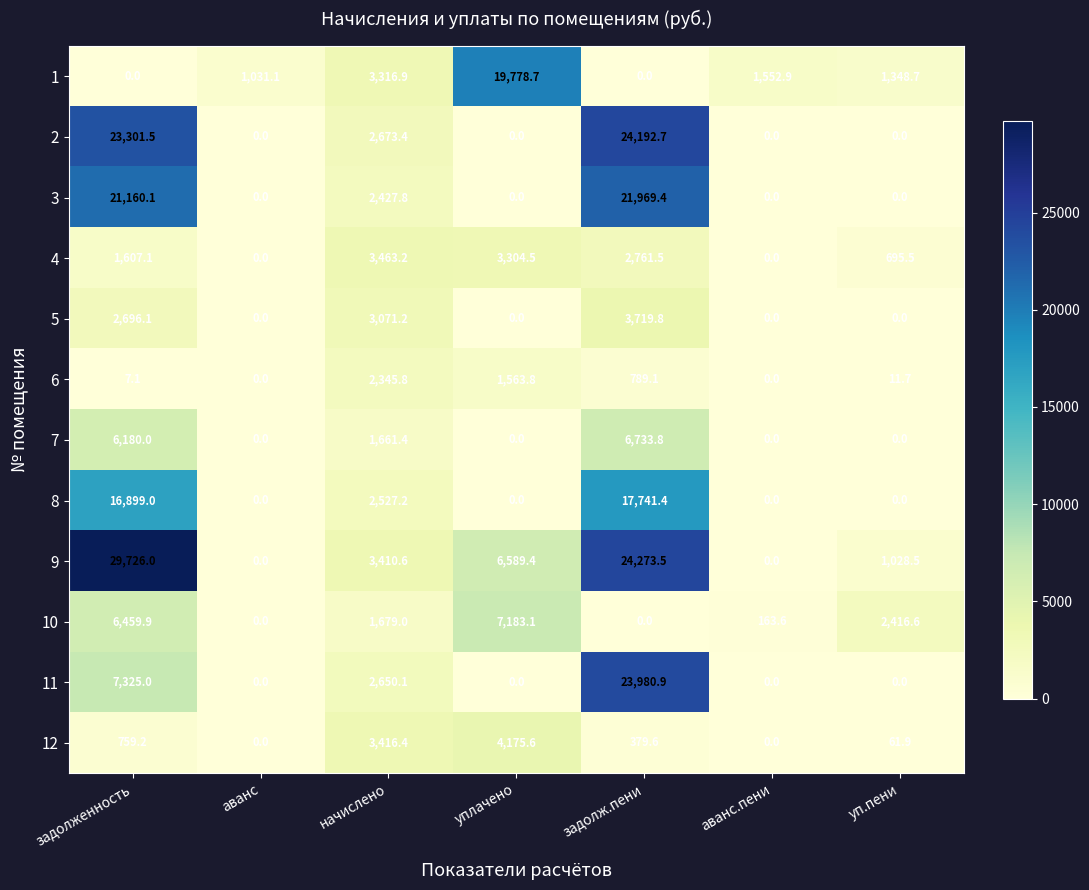

What is the difference between the maximum and minimum values in the 9 series?

29726.0